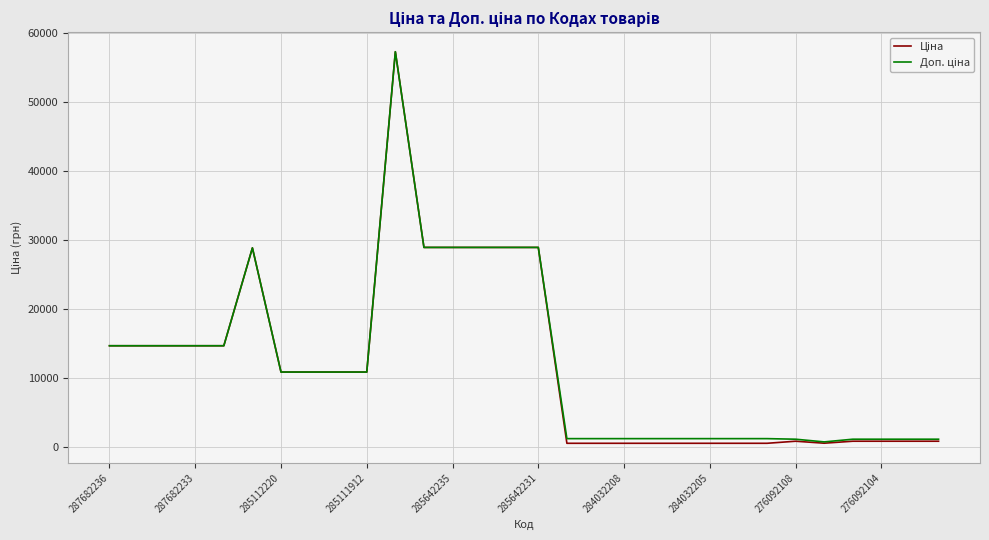

What is the greatest value displayed?

57235.5